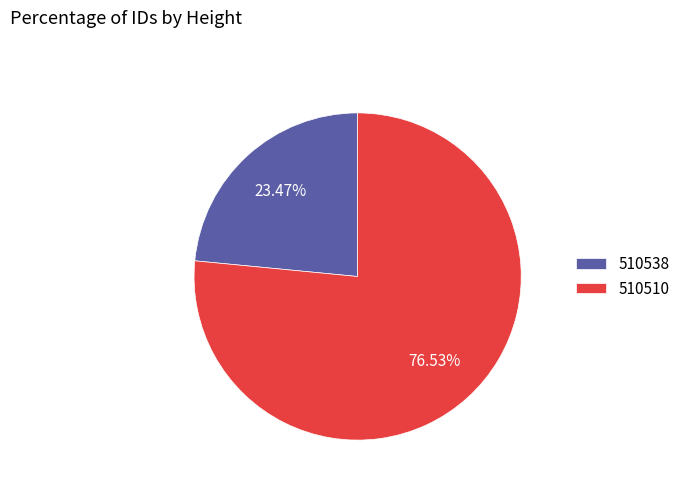

How much of the chart is everything except 510510?

23.5%